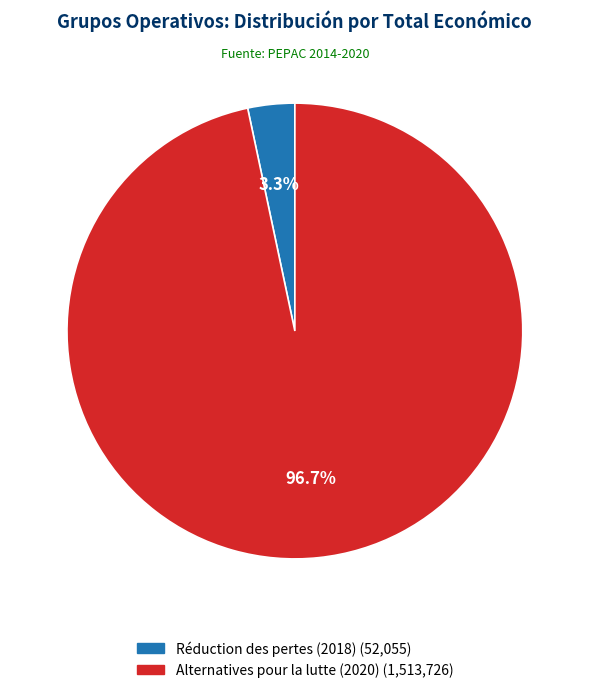

Is there any slice that represents more than half of the pie?

Yes